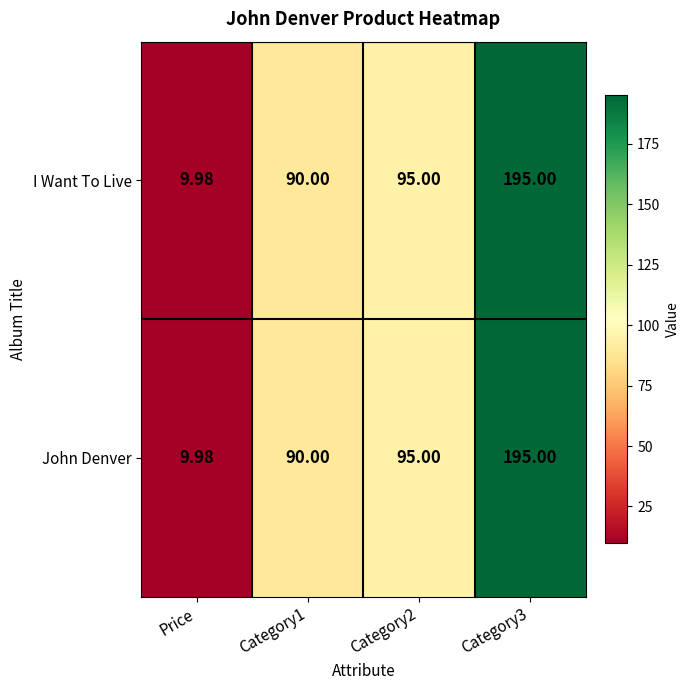

At which category is the sum across all series the highest?

Category3